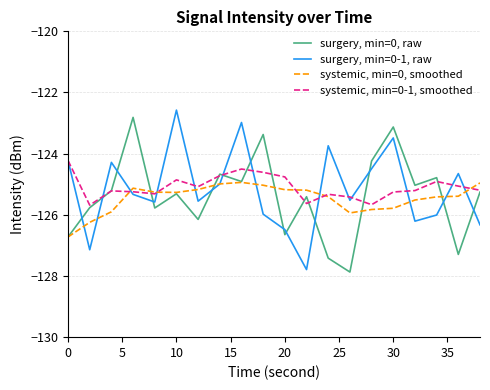

Rank the series by their maximum value, from lowest to highest.

systemic, min=0, smoothed, systemic, min=0-1, smoothed, surgery, min=0, raw, surgery, min=0-1, raw